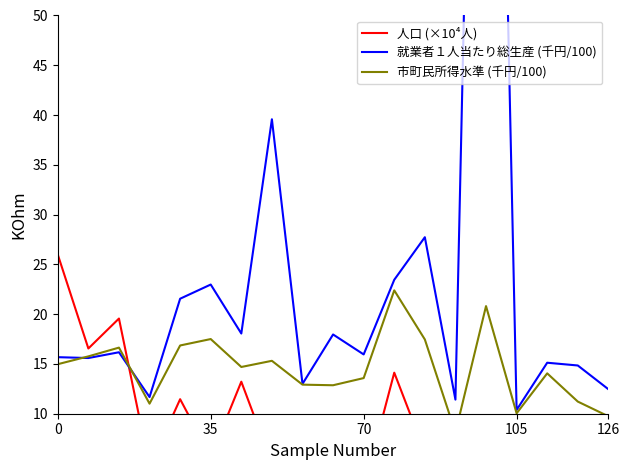

Rank the series by their average value, from highest to lowest.

就業者１人当たり総生産 (千円/100), 市町民所得水準 (千円/100), 人口 (×10⁴人)